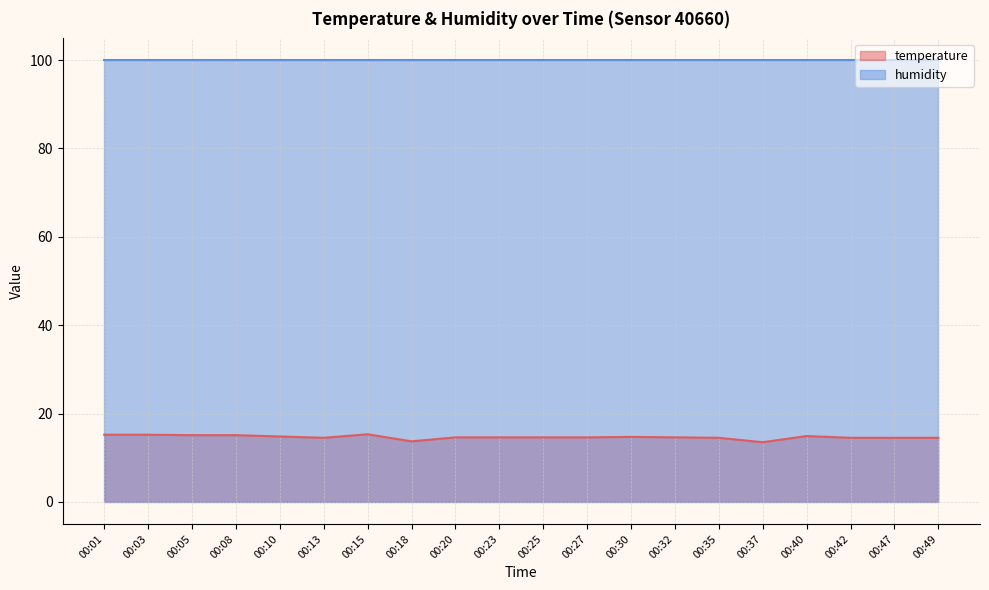

Where is the data nearest to the value 14?

00:18